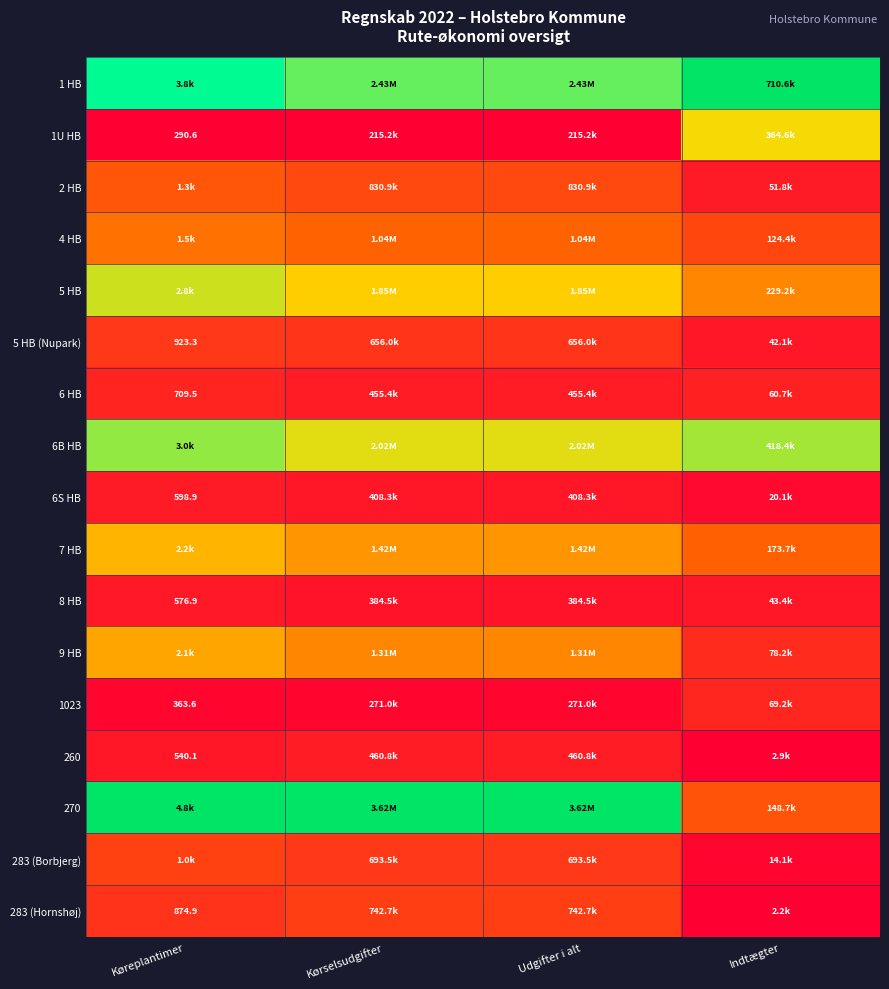

Is it true that 1 HB equals 0.4 at Køreplantimer?

False